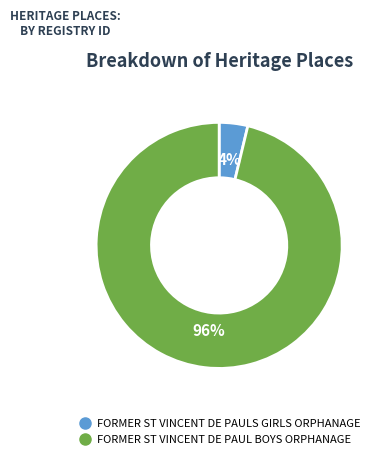

To the nearest percent, what is the difference between the largest and smallest slice percentages?

92%